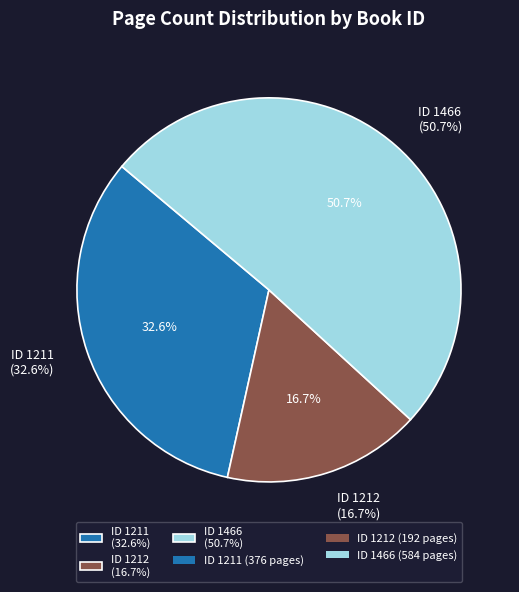

What portion of the pie excludes 1212?

83.3%